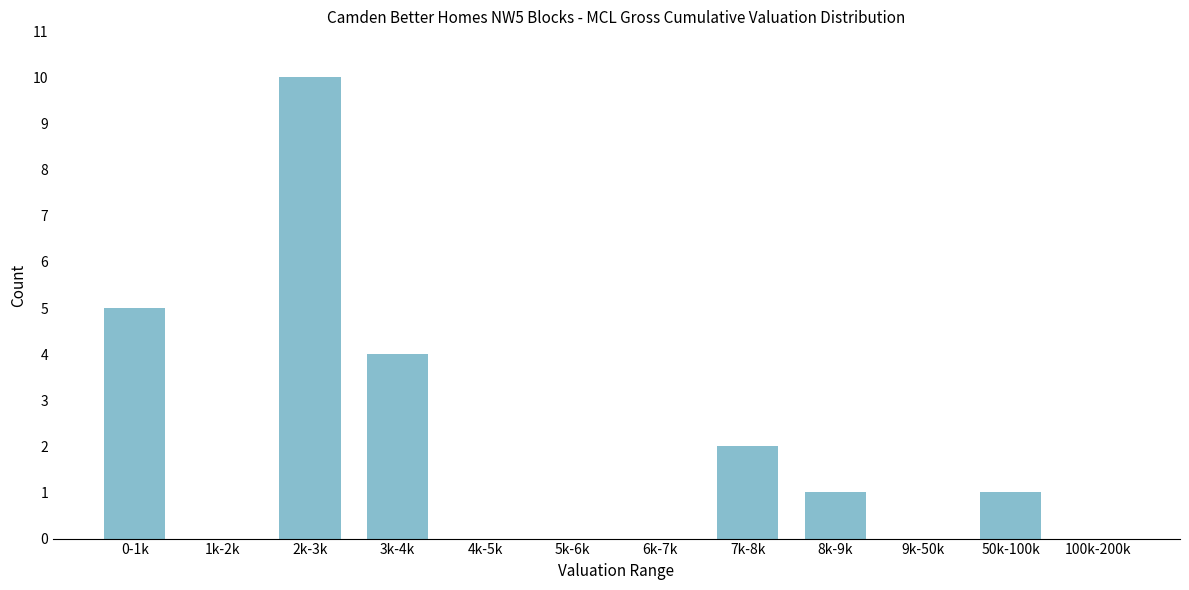

Reading left to right, what are all the values shown in this chart?

0-1k=5	1k-2k=0	2k-3k=10	3k-4k=4	4k-5k=0	5k-6k=0	6k-7k=0	7k-8k=2	8k-9k=1	9k-50k=0	50k-100k=1	100k-200k=0